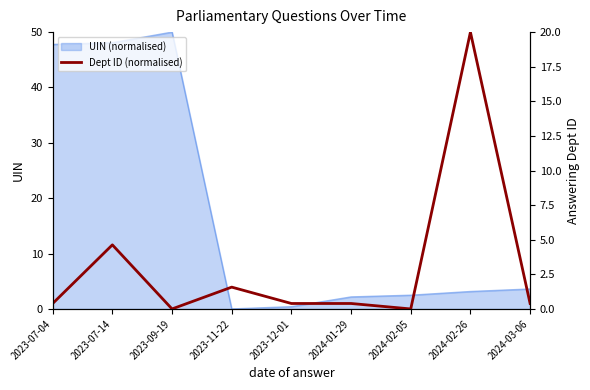

Reading left to right, list all the values displayed in this chart.

2023-07-04=0.4	2023-07-14=4.6	2023-09-19=0.0	2023-11-22=1.6	2023-12-01=0.4	2024-01-29=0.4	2024-02-05=0.0	2024-02-26=20.0	2024-03-06=0.4